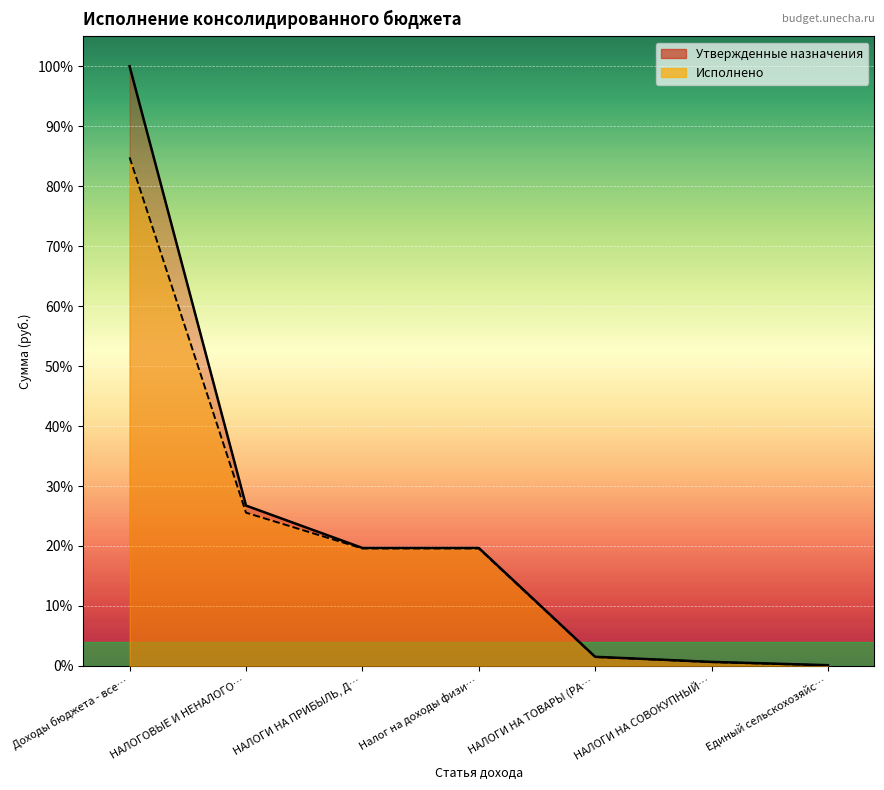

What is the value of the Исполнено point at the 5th from the left?

1.5